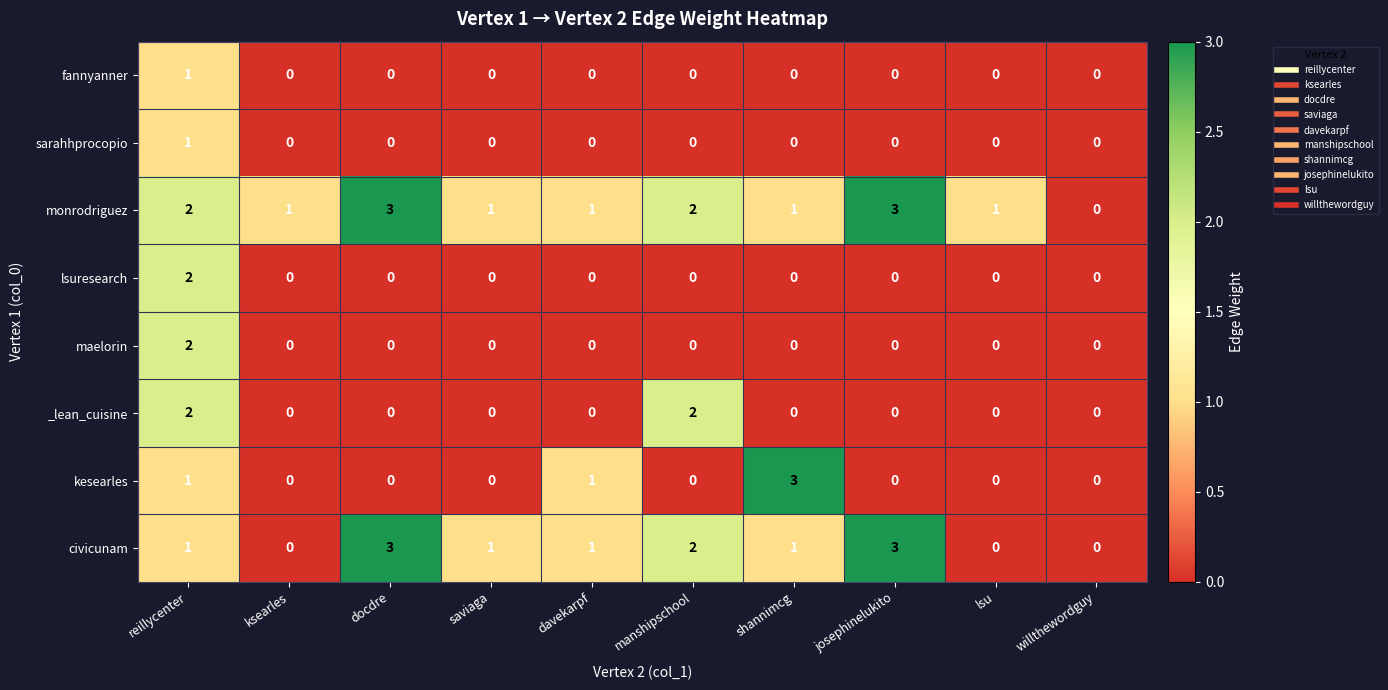

Is it true that fannyanner equals -1 at shannimcg?

False